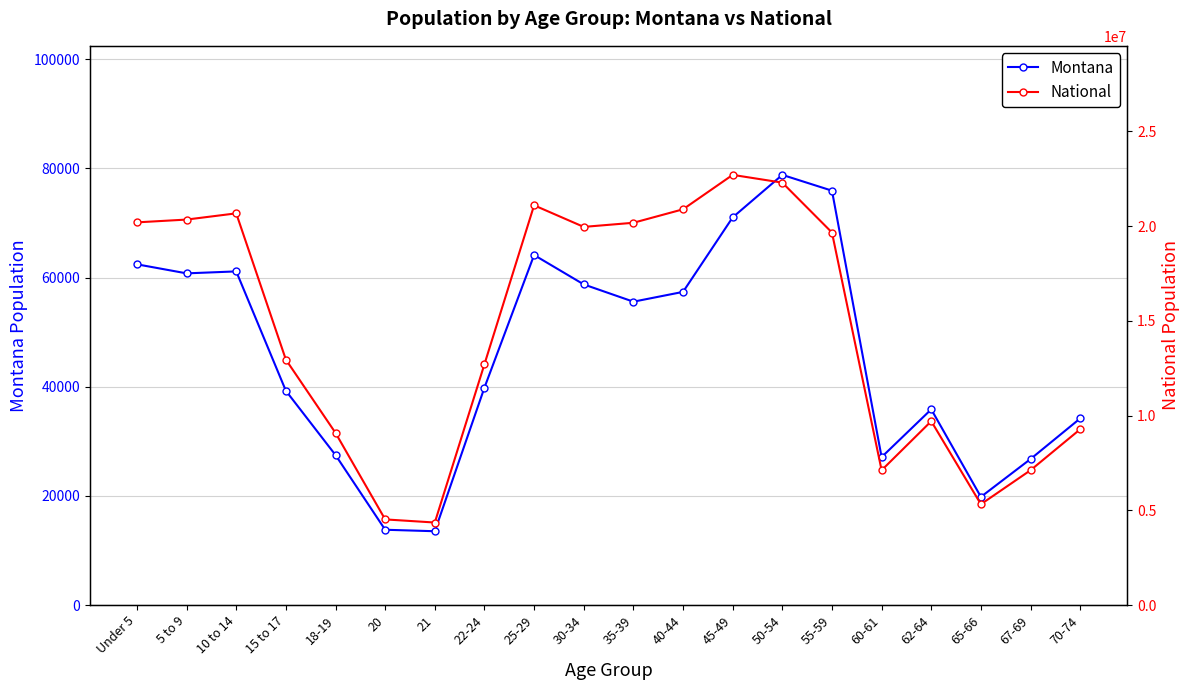

Is it true that Montana equals 17578 at 18-19?

False